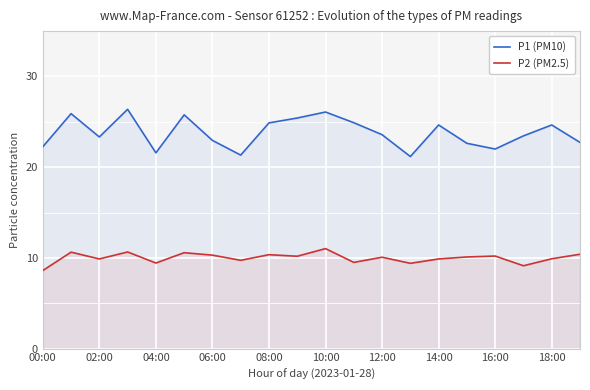

What is the sum of all P2 (PM2.5) values?

199.9